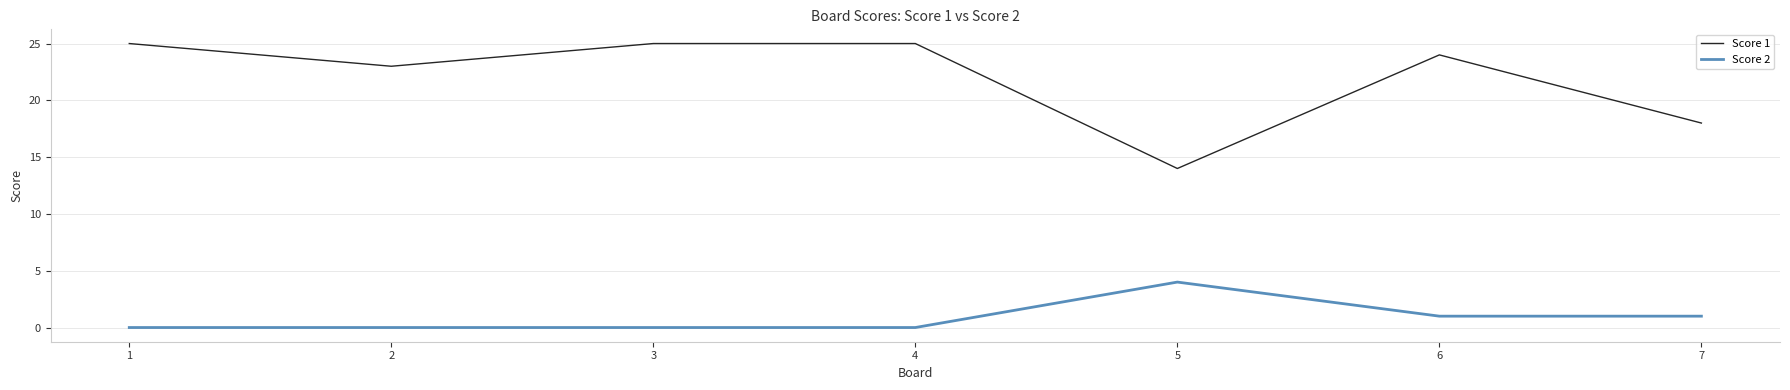

What is the difference between the maximum and minimum values in the Score 2 series?

4